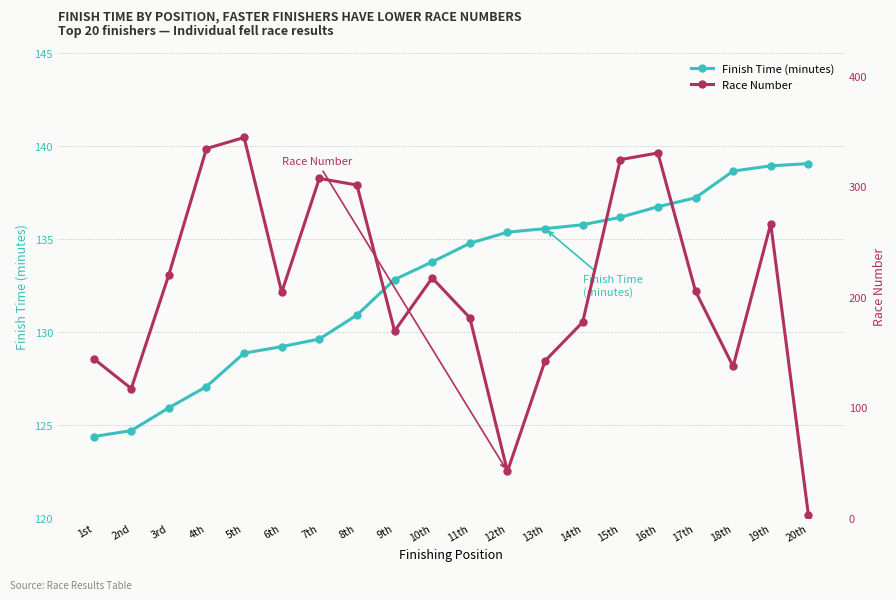

How many values in the Finish Time (minutes) series are below 134?

10